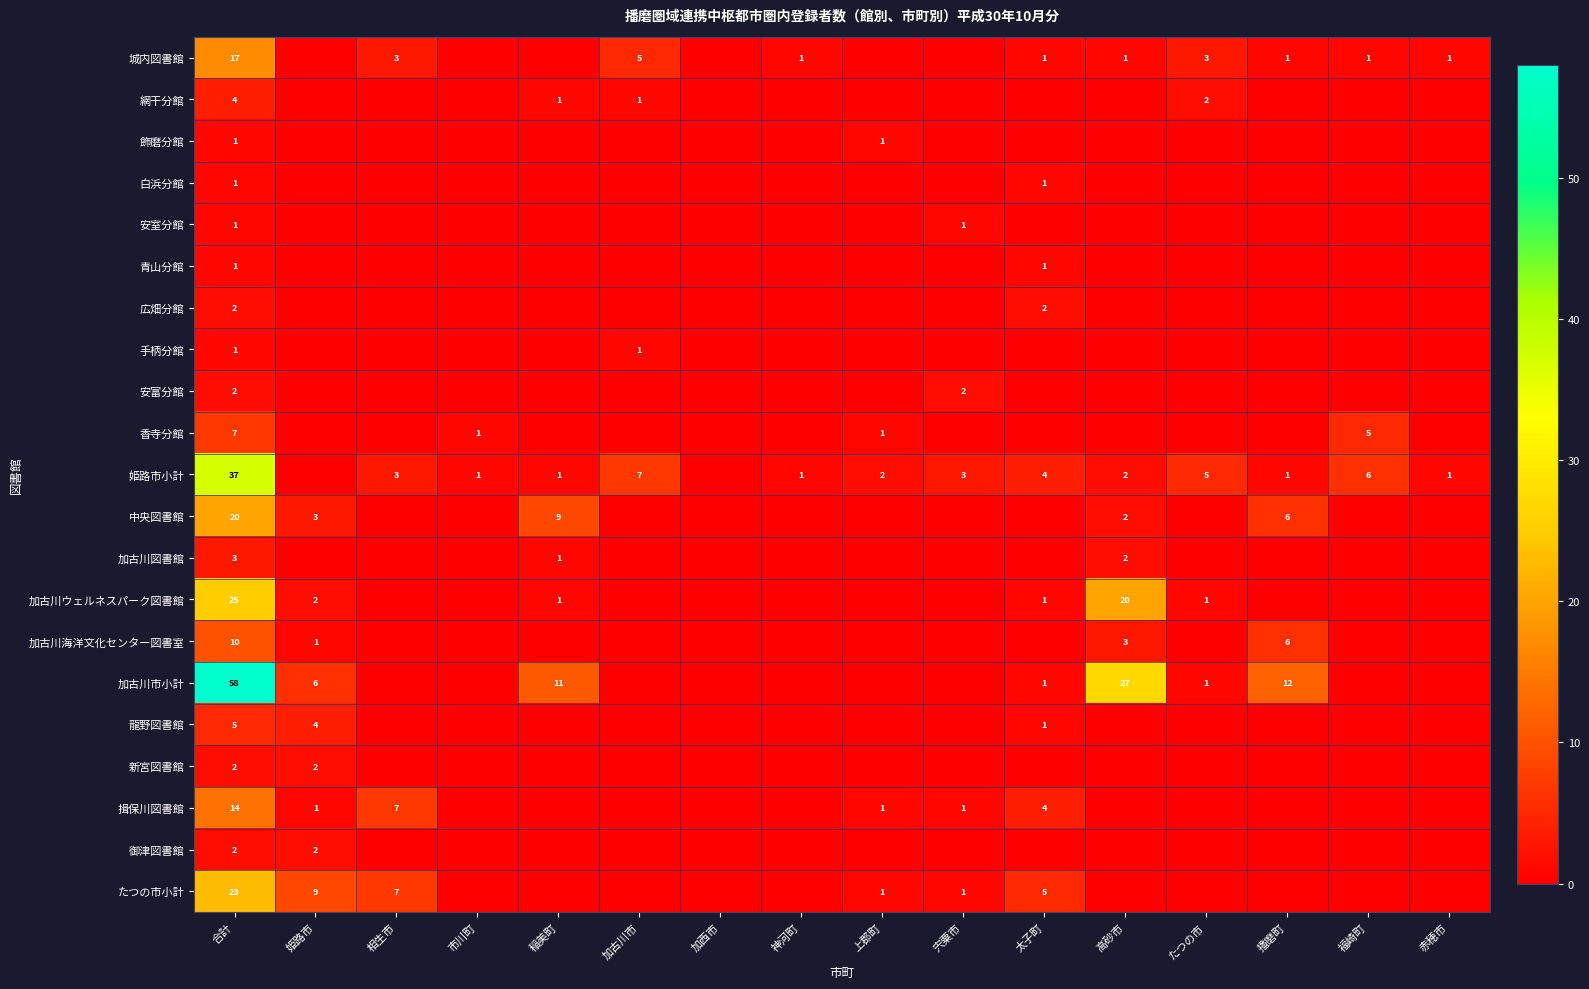

Is it true that 加古川市小計 equals 1 at たつの市?

True